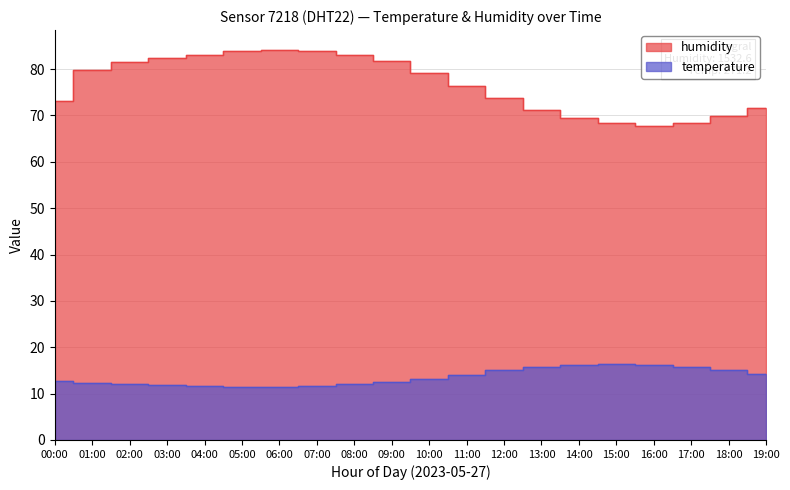

What is the approximate value of temperature at 18:00?

15.1